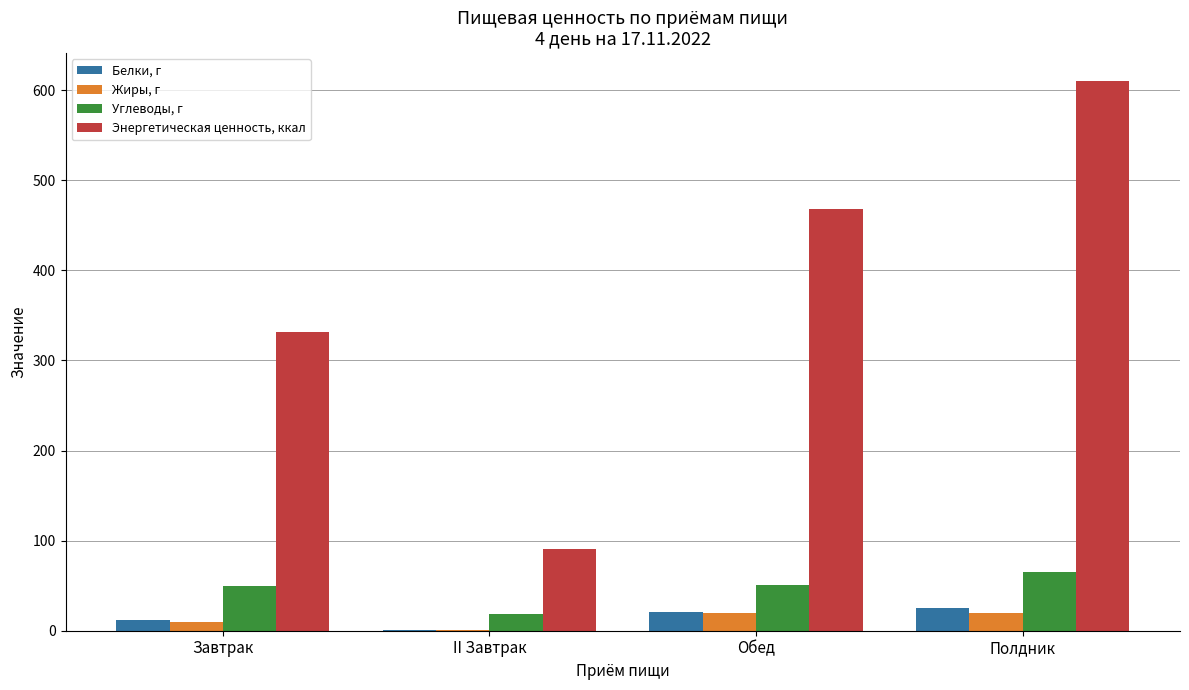

What is the highest value of the Энергетическая ценность, ккал series?

610.5